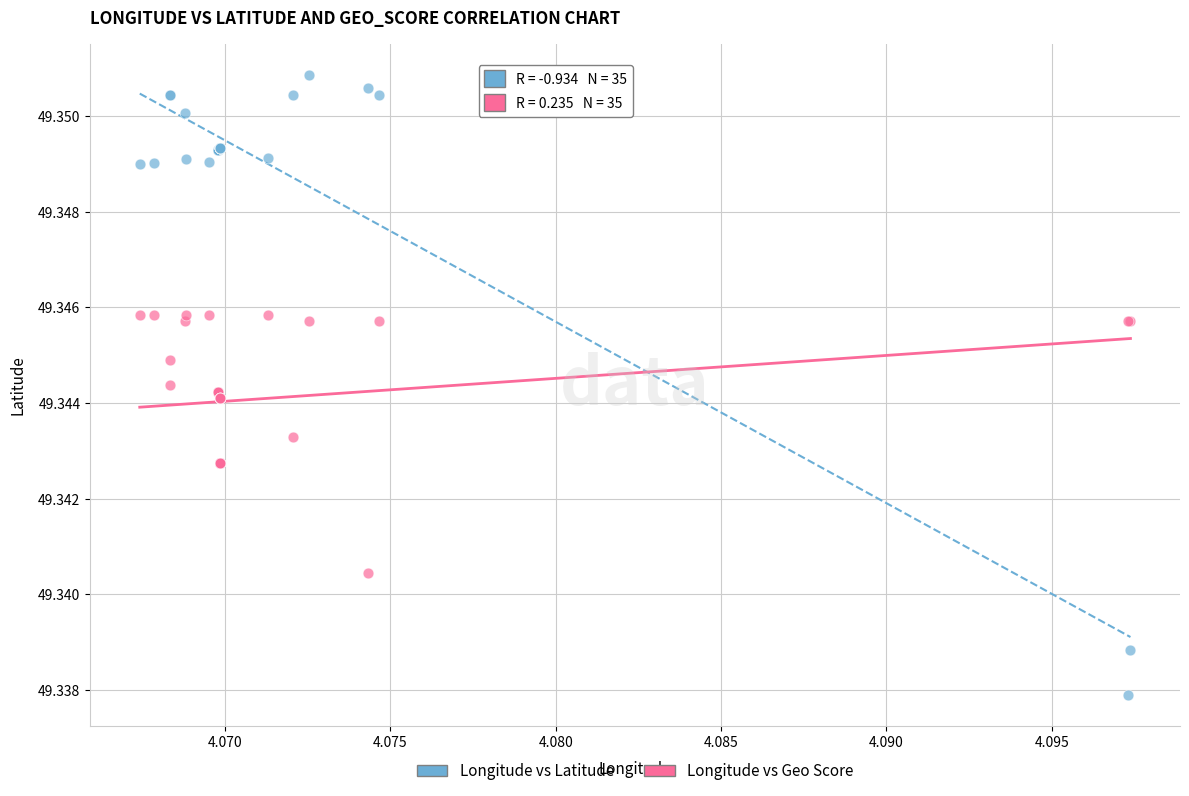

Which series contains the highest Y value?

Longitude vs Latitude